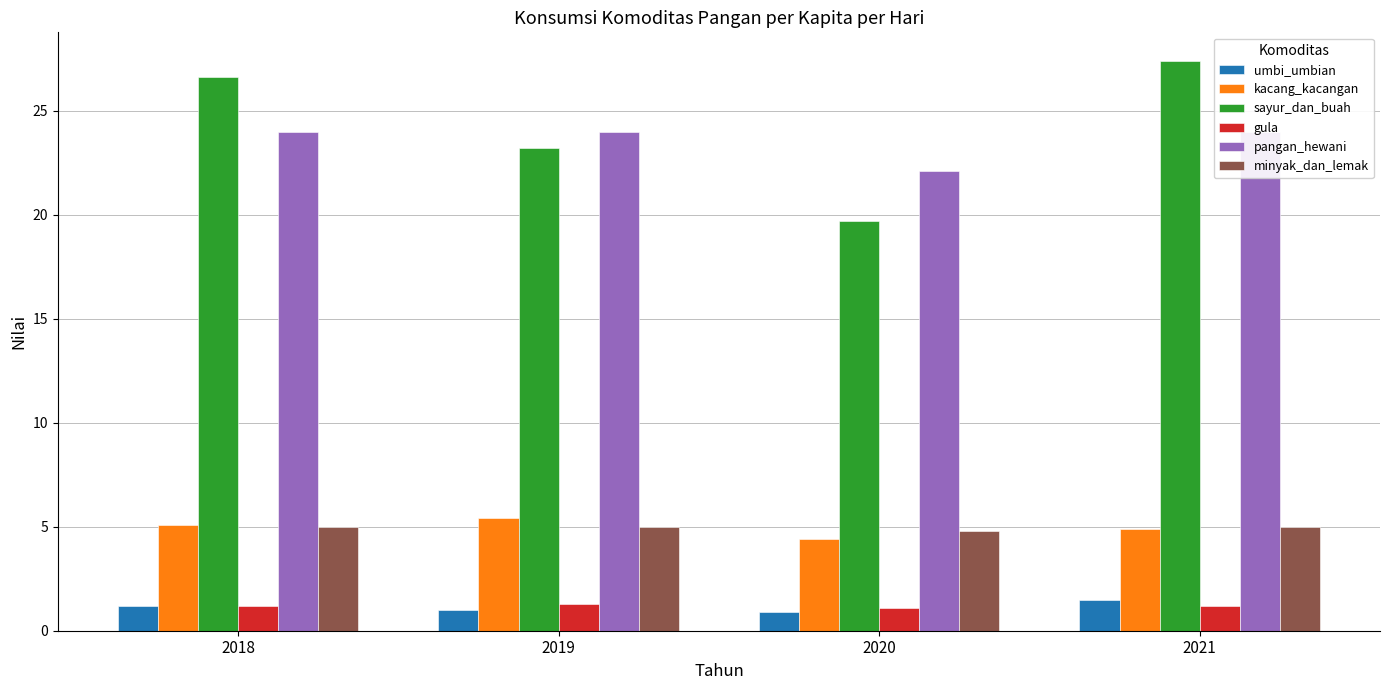

Rank the series by their maximum value, from lowest to highest.

gula, umbi_umbian, minyak_dan_lemak, kacang_kacangan, pangan_hewani, sayur_dan_buah